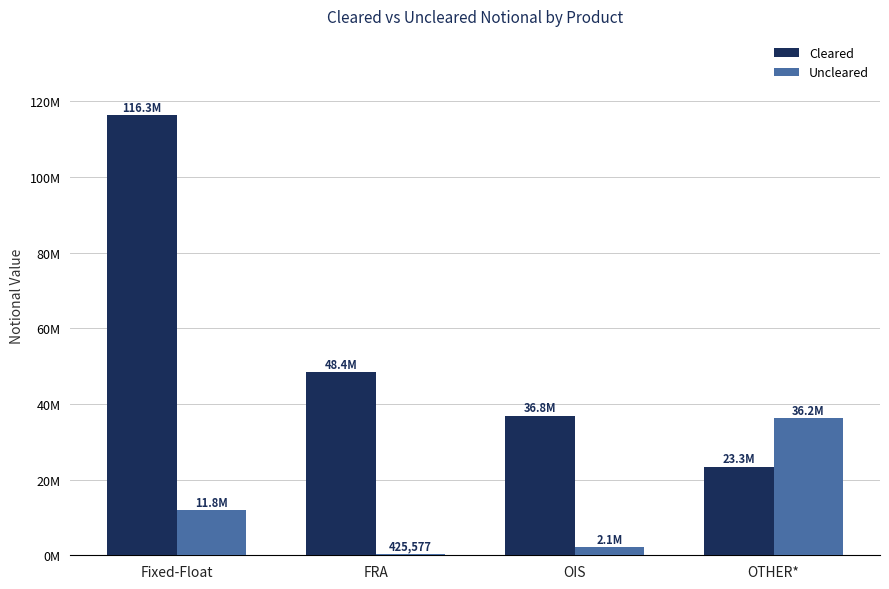

What is the label of the 4th bar from the left?

OTHER*